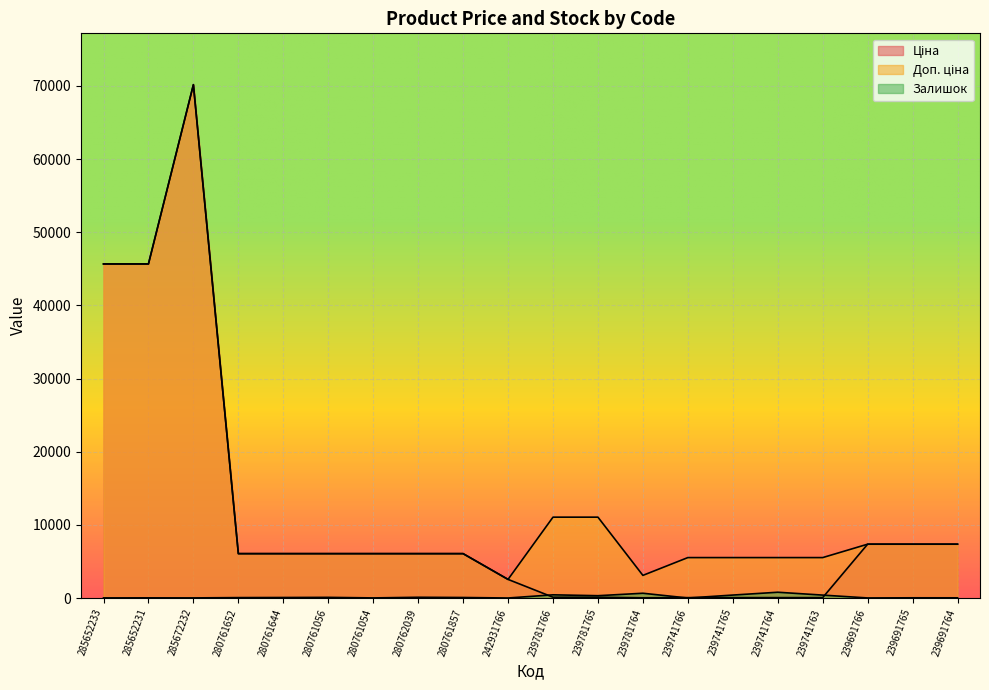

List the series in order of their overall mean, highest first.

Доп. ціна, Ціна, Залишок